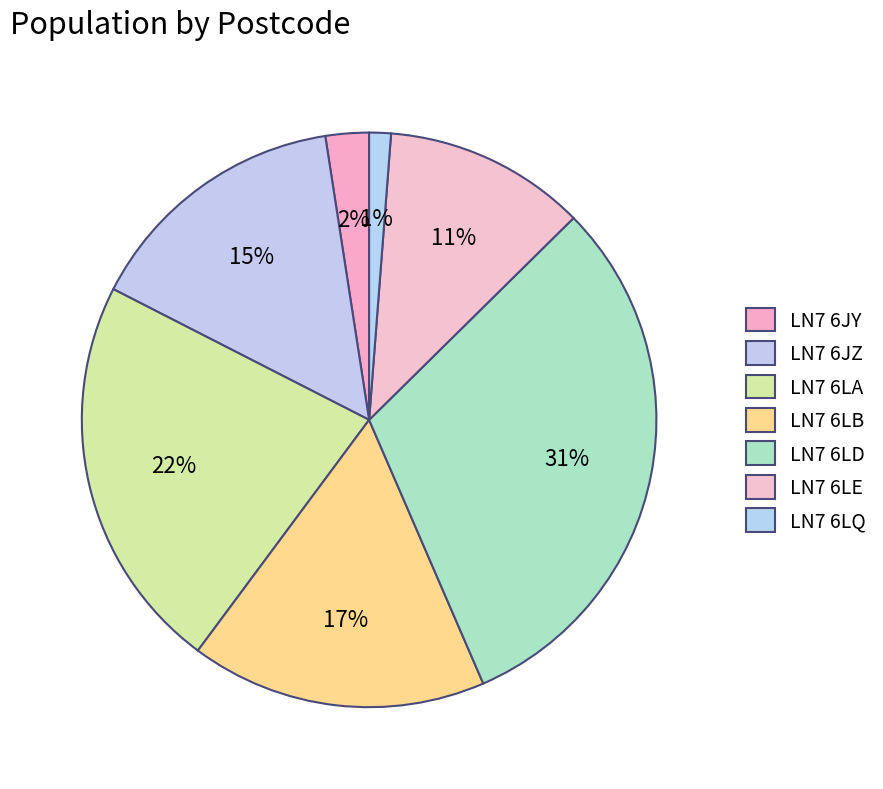

Does LN7 6LE account for over 50% of the chart?

No